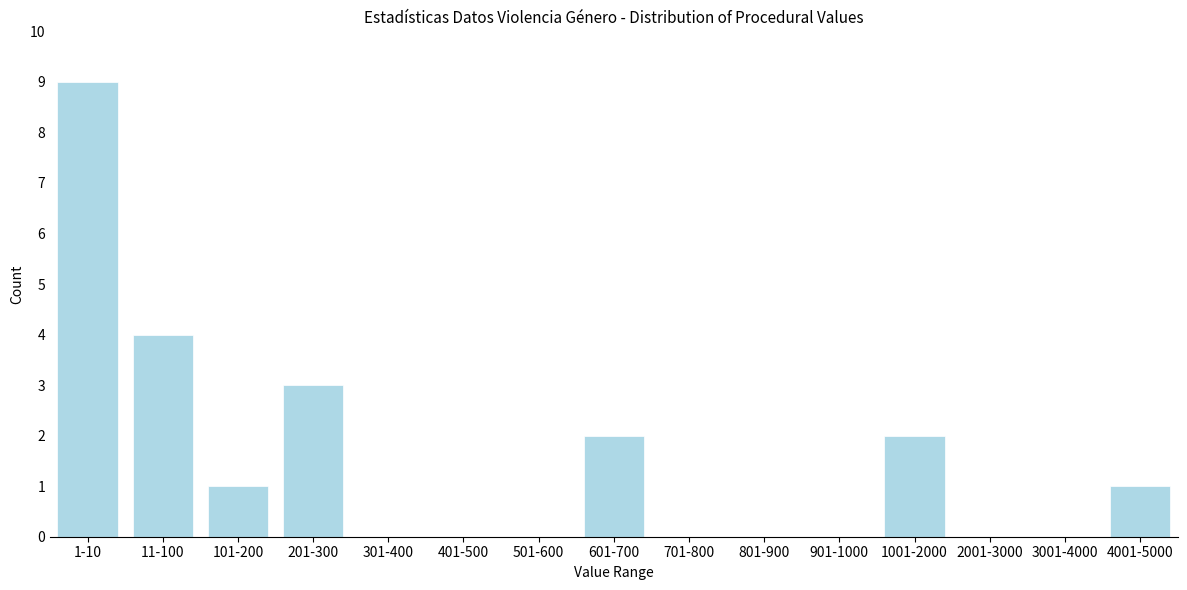

Reading left to right, what are all the values shown in this chart?

1-10=9	11-100=4	101-200=1	201-300=3	301-400=0	401-500=0	501-600=0	601-700=2	701-800=0	801-900=0	901-1000=0	1001-2000=2	2001-3000=0	3001-4000=0	4001-5000=1